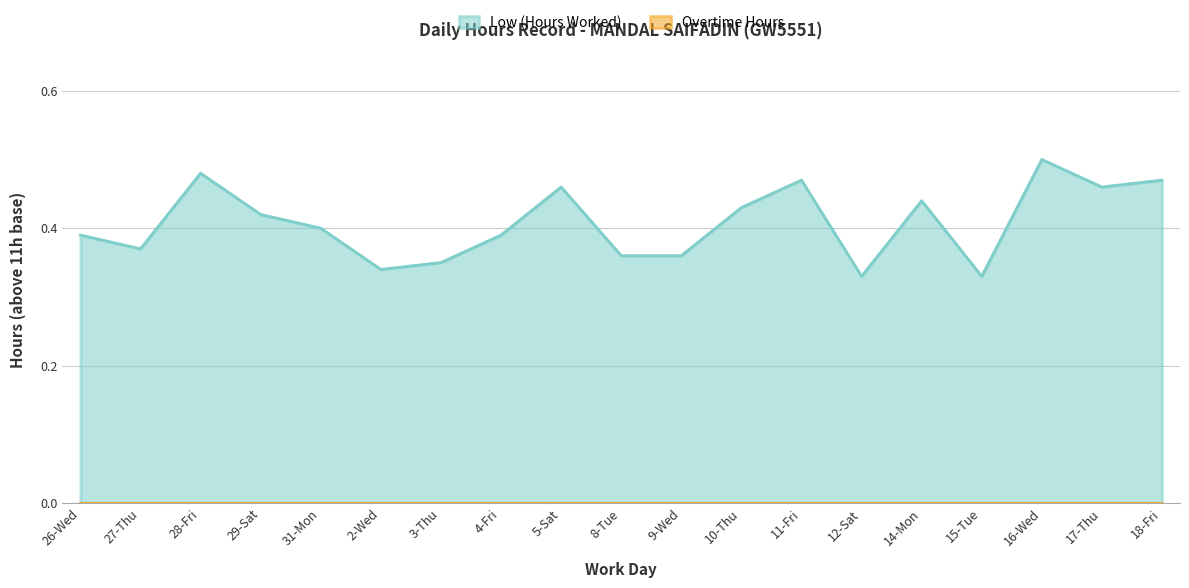

Which category has the lowest value across all series?

12-Sat